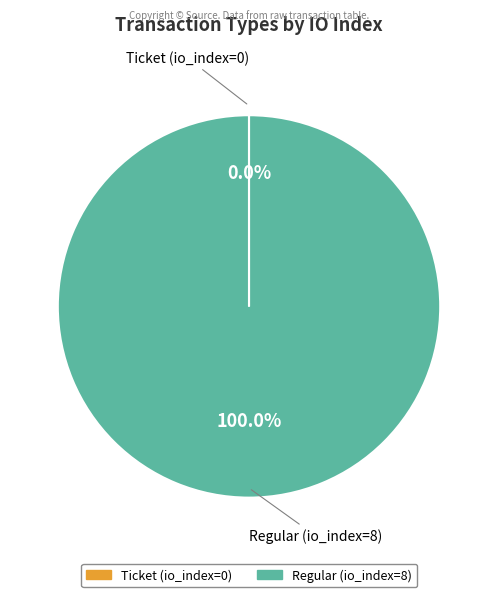

Is Regular (io_index=8) the majority of the pie?

Yes